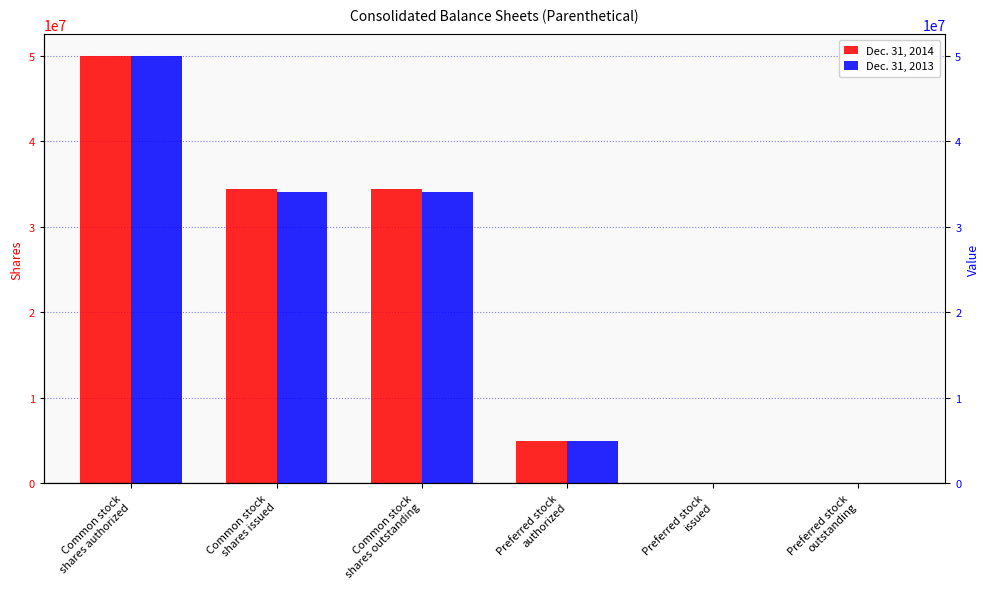

What is the total value across all series at Common stock
shares outstanding?

68506000